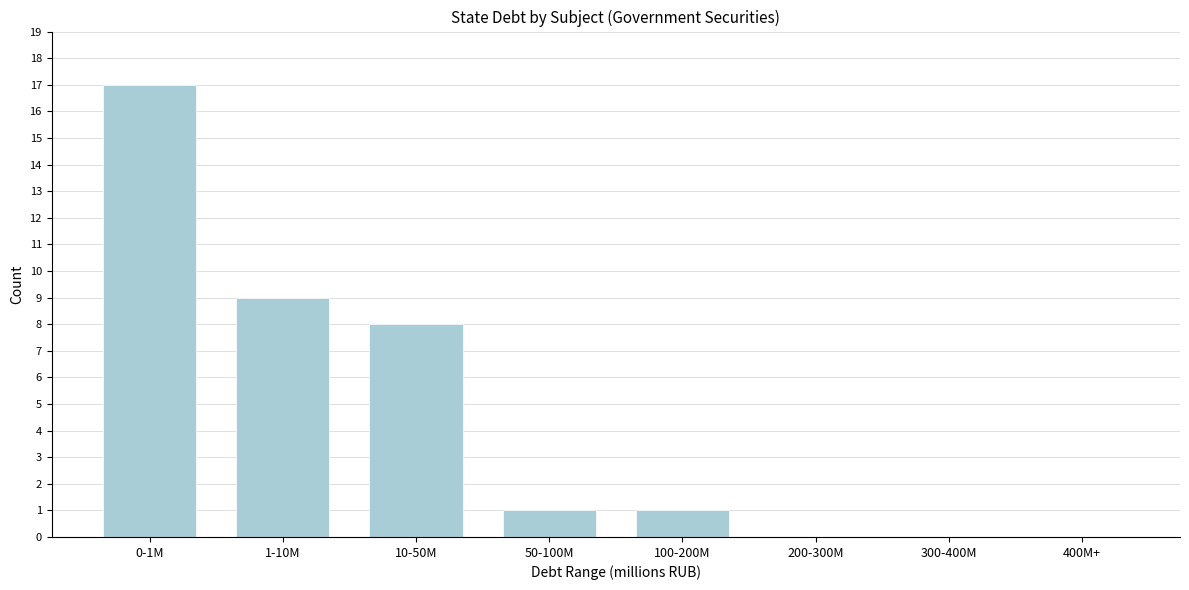

Reading left to right, extract all data points from this chart.

0-1M=17	1-10M=9	10-50M=8	50-100M=1	100-200M=1	200-300M=0	300-400M=0	400M+=0